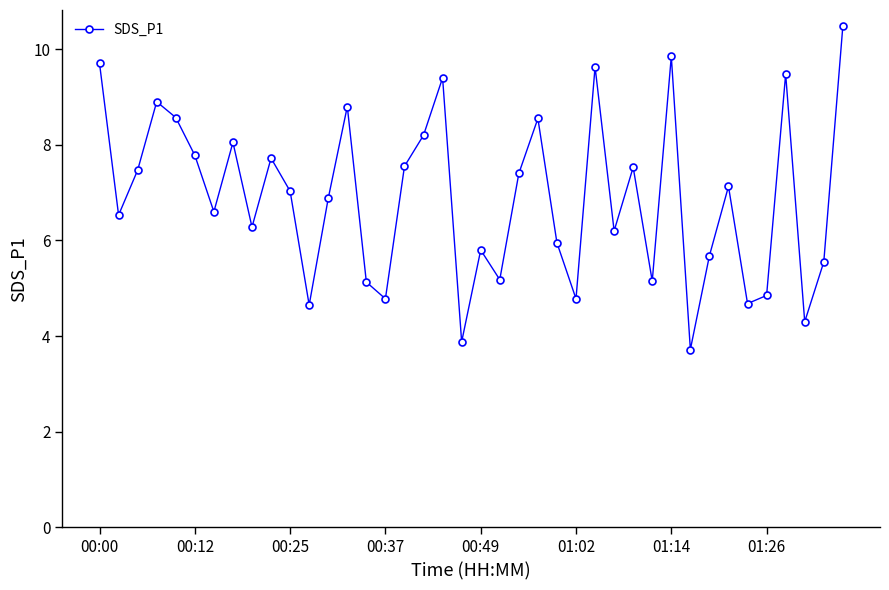

How many interior local valleys (lower than both neighbors) does the data have?

13